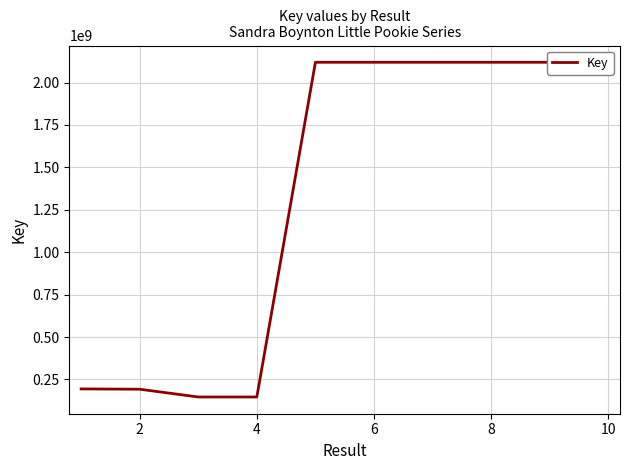

What is the minimum value shown in the chart?

146718783